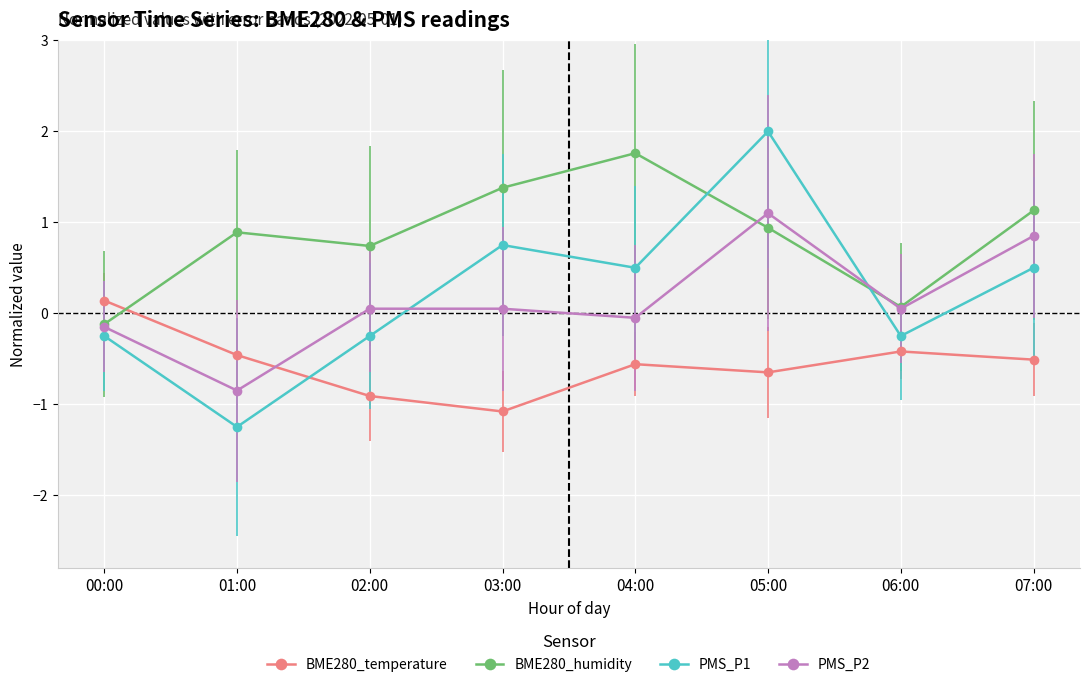

Which label corresponds to the smallest value in the chart?

01:00